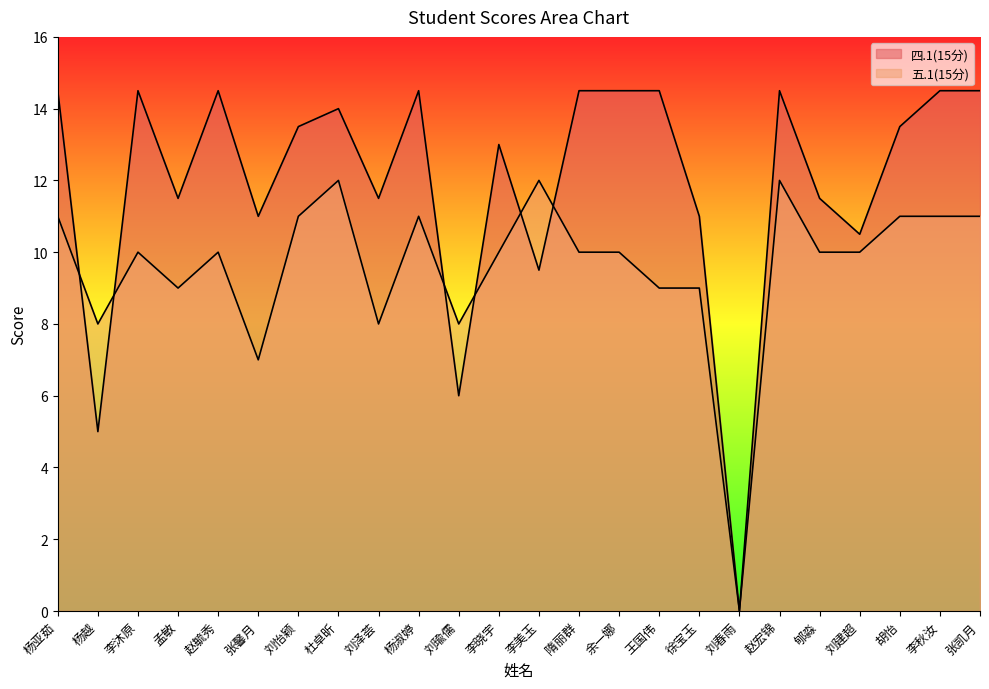

Rank the series by their average value, from highest to lowest.

四.1(15分), 五.1(15分)